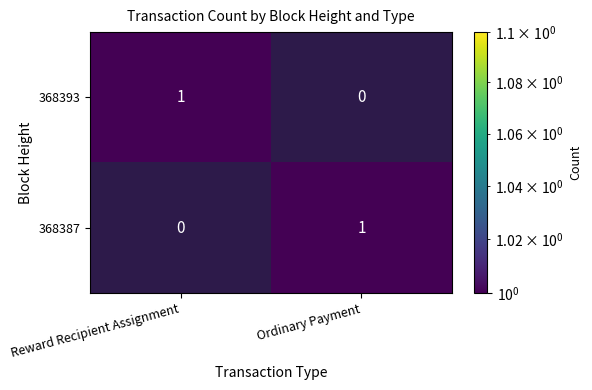

True or false: 368393 has a value of 0 at Reward Recipient Assignment.

False